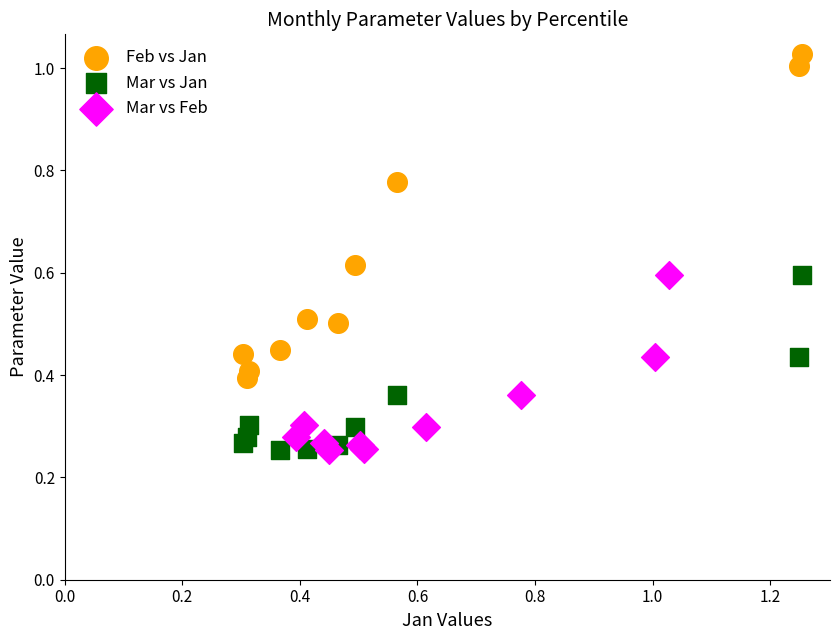

What are all the series names shown in the legend?

Feb vs Jan, Mar vs Jan, Mar vs Feb